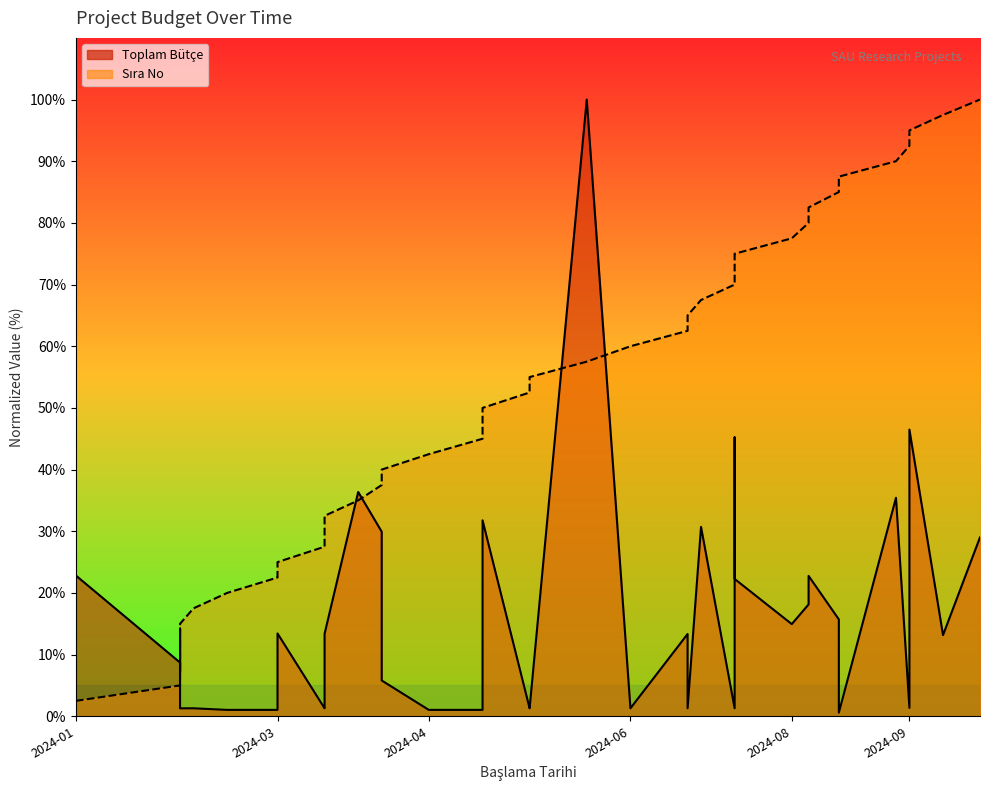

Which series has the largest total across all categories?

Sıra No